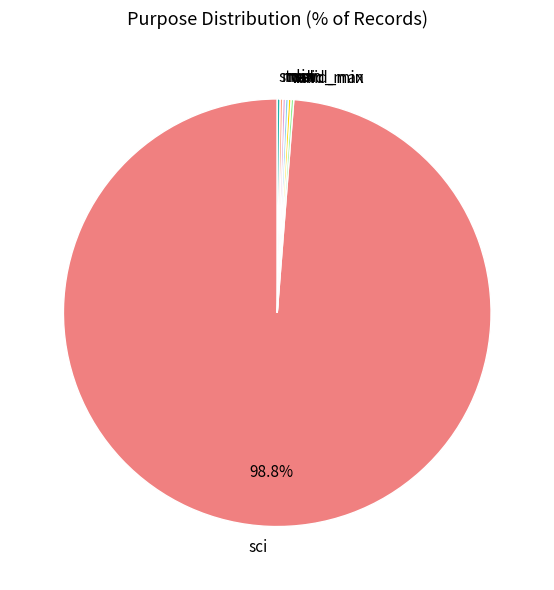

Which category accounts for the majority?

sci